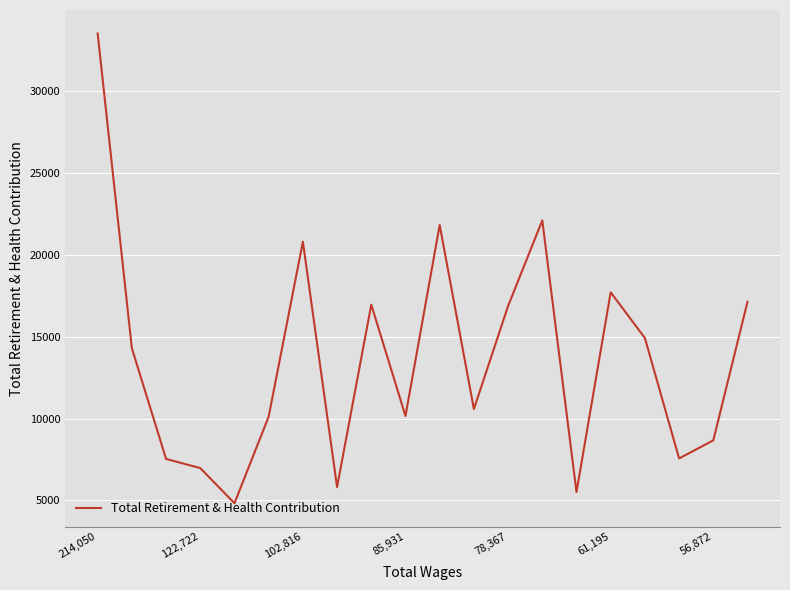

What is the smallest value displayed?

4833